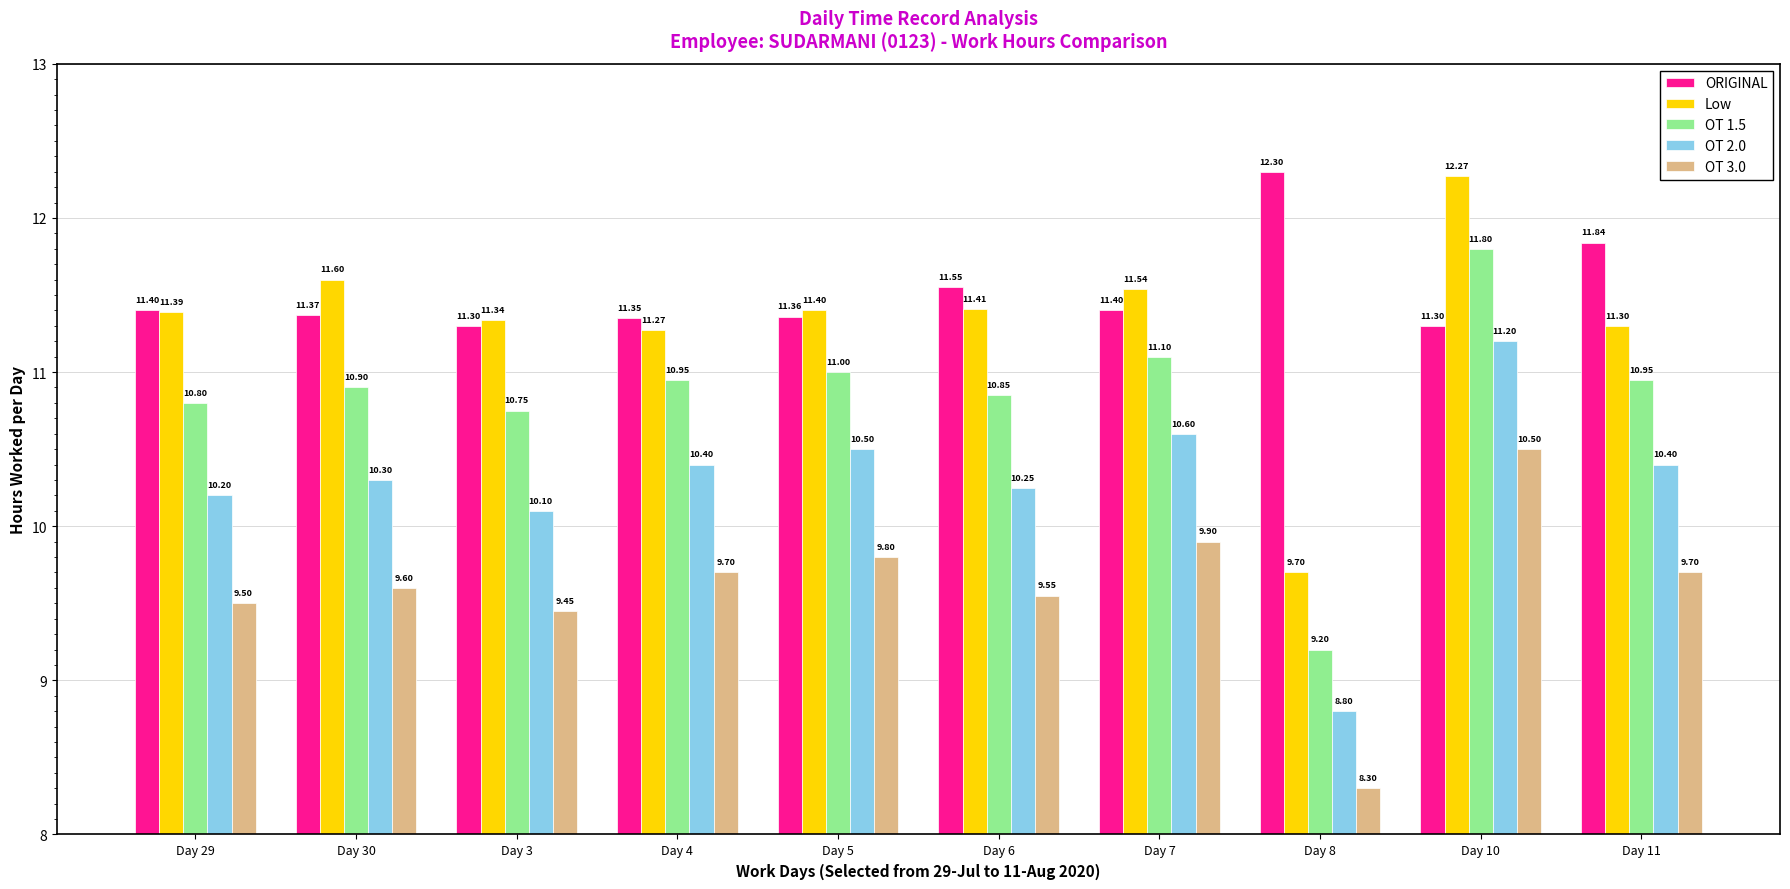

Which series changed the most between Day 3 and Day 10?

OT 2.0